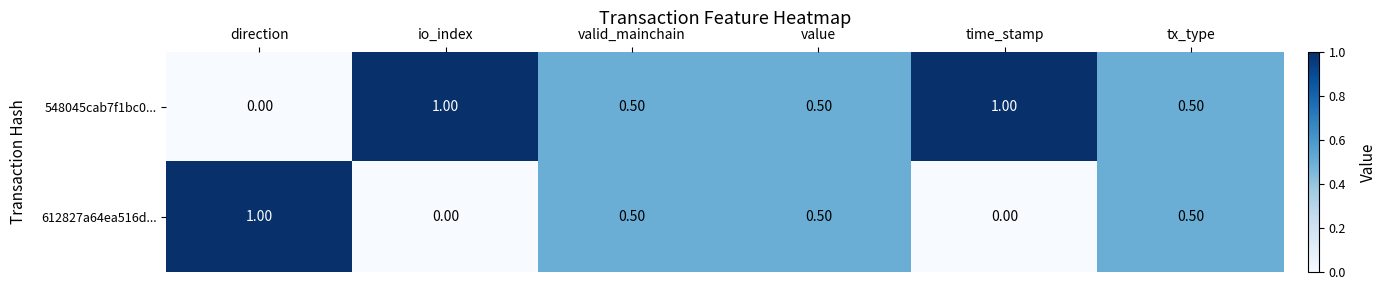

Which category has the lowest value in the 548045cab7f1bc0... series?

direction